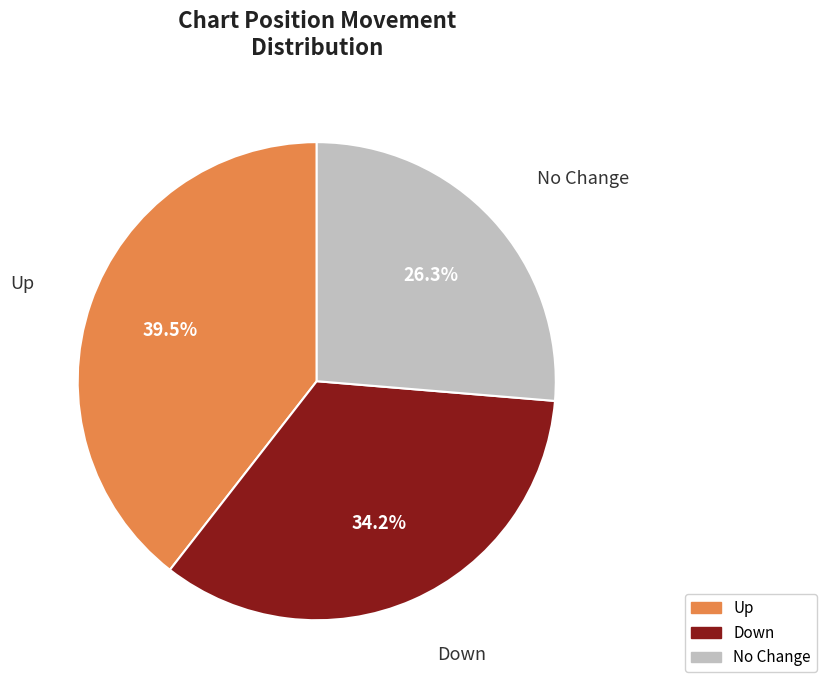

Is there any slice that represents more than half of the pie?

No